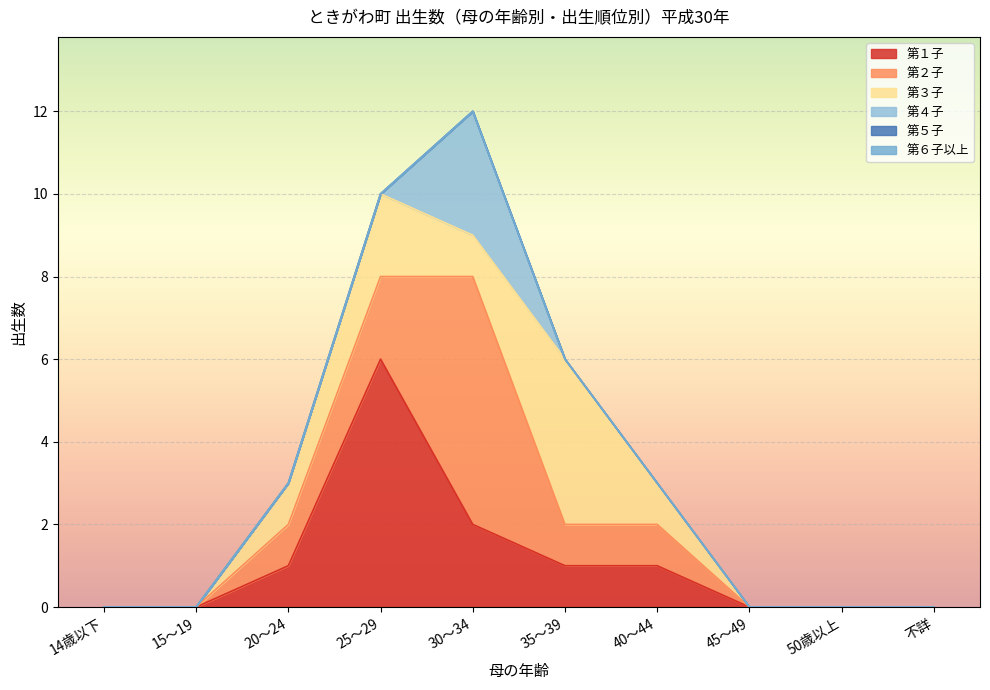

Reading left to right, transcribe all the data shown in this chart.

第１子: 0	0	1	6	2	1	1	0	0	0
第２子: 0	0	1	2	6	1	1	0	0	0
第３子: 0	0	1	2	1	4	1	0	0	0
第４子: 0	0	0	0	3	0	0	0	0	0
第５子: 0	0	0	0	0	0	0	0	0	0
第６子以上: 0	0	0	0	0	0	0	0	0	0